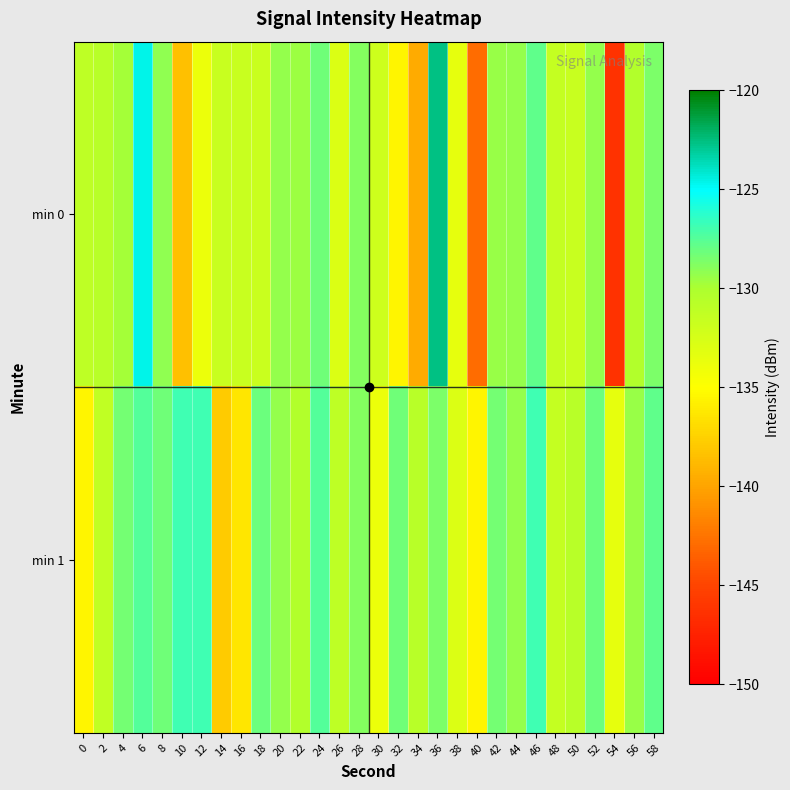

Rank the series by their average value, from lowest to highest.

min 0, min 1